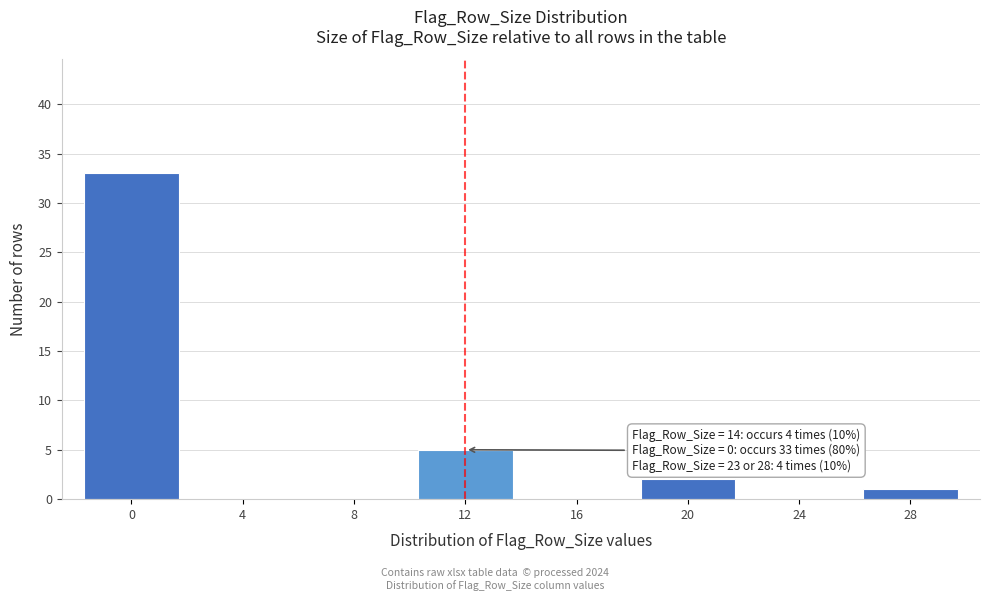

Reading left to right, what are all the values shown in this chart?

0=33	4=0	8=0	12=5	16=0	20=2	24=0	28=1